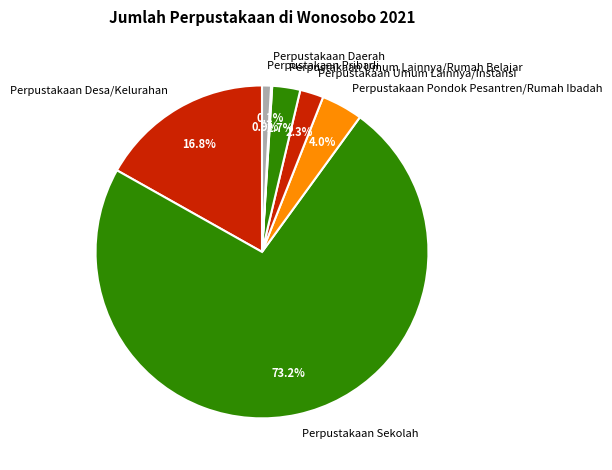

Does any single category account for the majority?

Yes